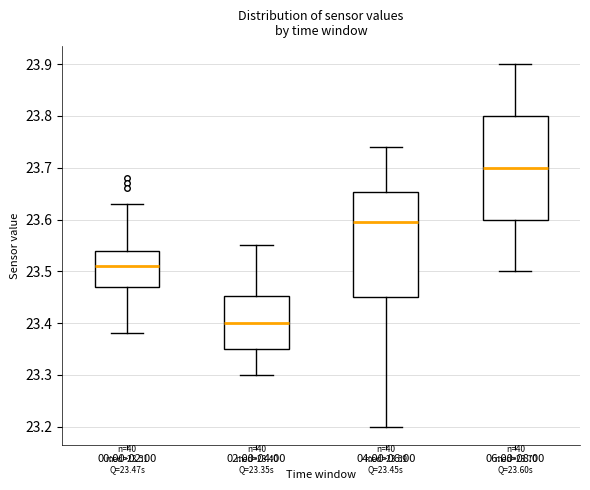

Which box has the highest median line?

06:00-08:00